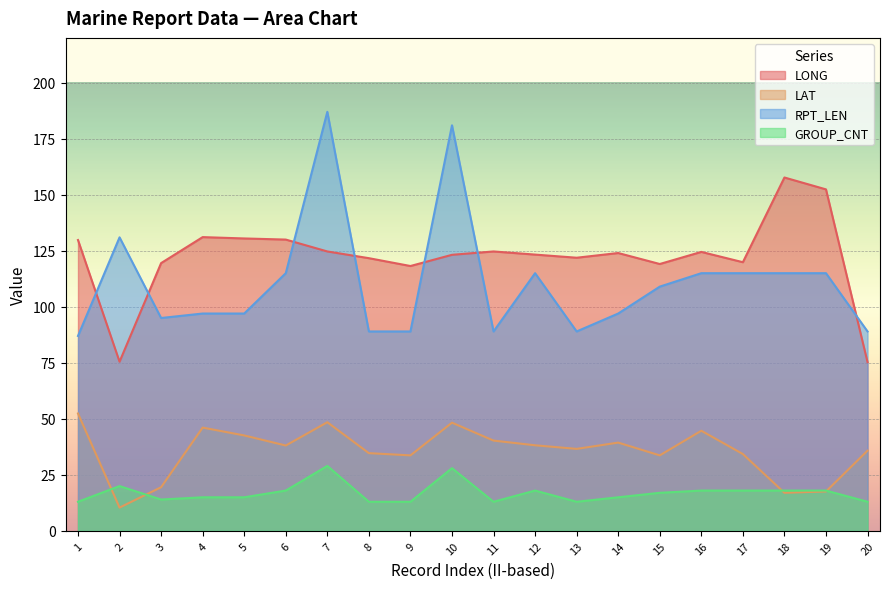

What is the smallest value displayed?

10.4